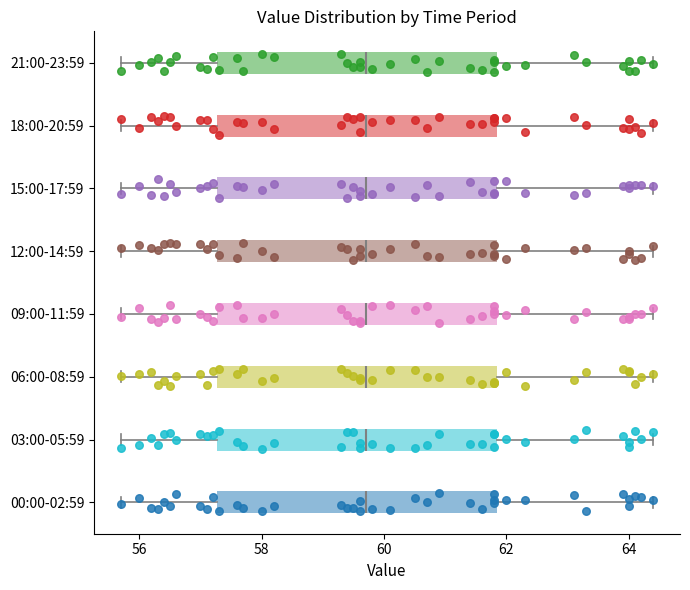

Reading bottom to top, transcribe this box plot: for each box, give where its median line is, the range the box spans, and where its two whiskers end, as read against the x-axis. The values are not printed on the chart, so give them approximately, as read against the axis.

00:00-02:59: median 59.8, box 57.2 to 61.8, whiskers 55.8 to 64.4
03:00-05:59: median 59.8, box 57.2 to 61.8, whiskers 55.8 to 64.4
06:00-08:59: median 59.8, box 57.2 to 61.8, whiskers 55.8 to 64.4
09:00-11:59: median 59.8, box 57.2 to 61.8, whiskers 55.8 to 64.4
12:00-14:59: median 59.8, box 57.2 to 61.8, whiskers 55.8 to 64.4
15:00-17:59: median 59.8, box 57.2 to 61.8, whiskers 55.8 to 64.4
18:00-20:59: median 59.8, box 57.2 to 61.8, whiskers 55.8 to 64.4
21:00-23:59: median 59.8, box 57.2 to 61.8, whiskers 55.8 to 64.4